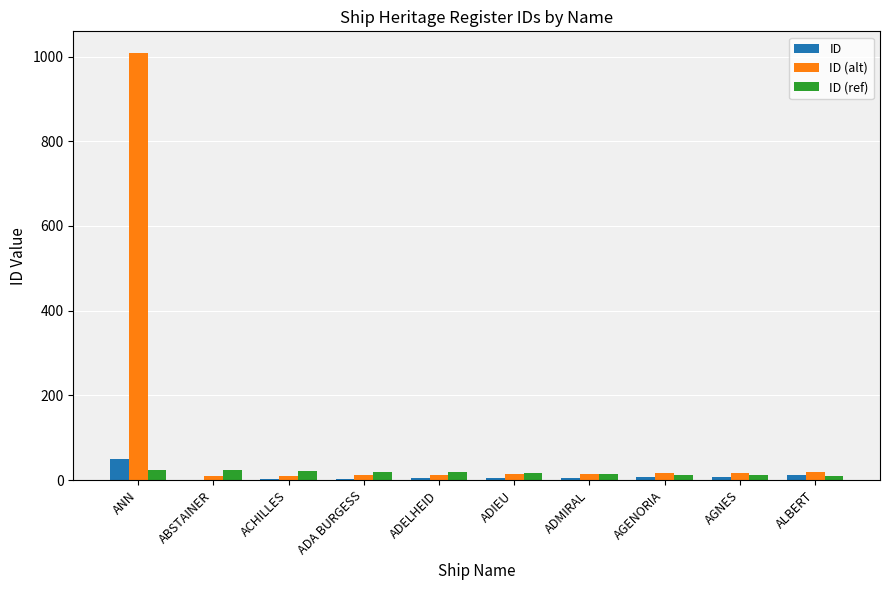

What is the total value across all series at ALBERT?

39